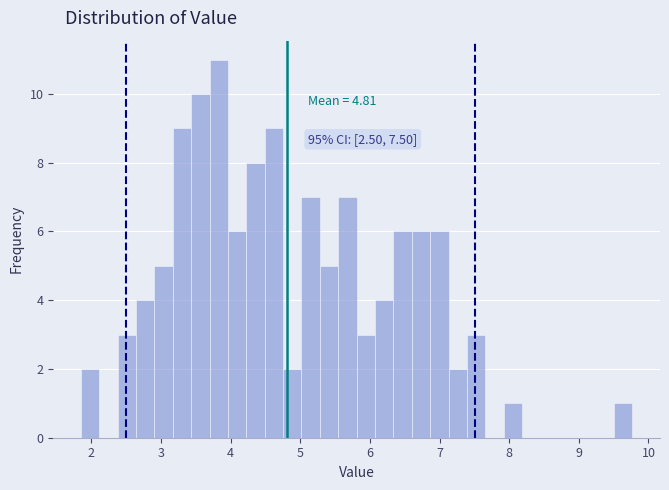

Read against the x-axis, roughly where is the centre of the tallest bar?

3.8